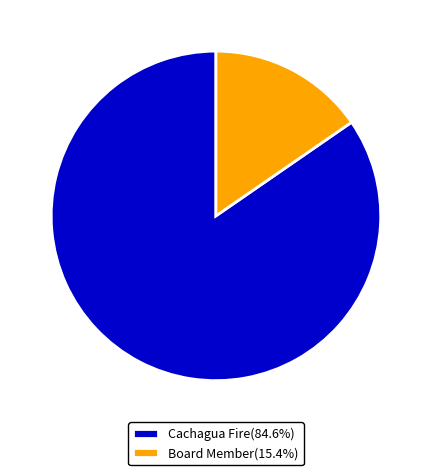

Approximately how many times larger is the value at Cachagua Fire(84.6%) compared to Board Member(15.4%)?

5.5